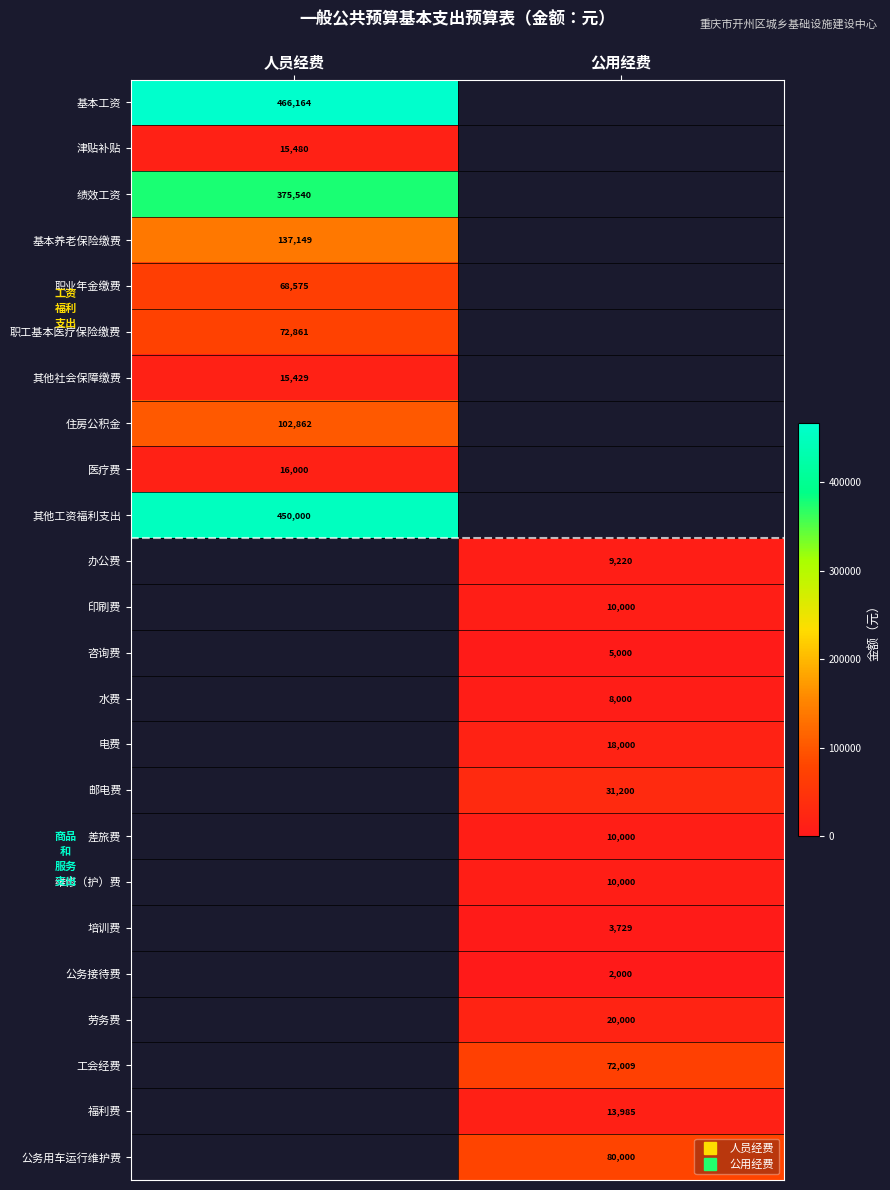

How many values in the 培训费 series exceed 3729?

1